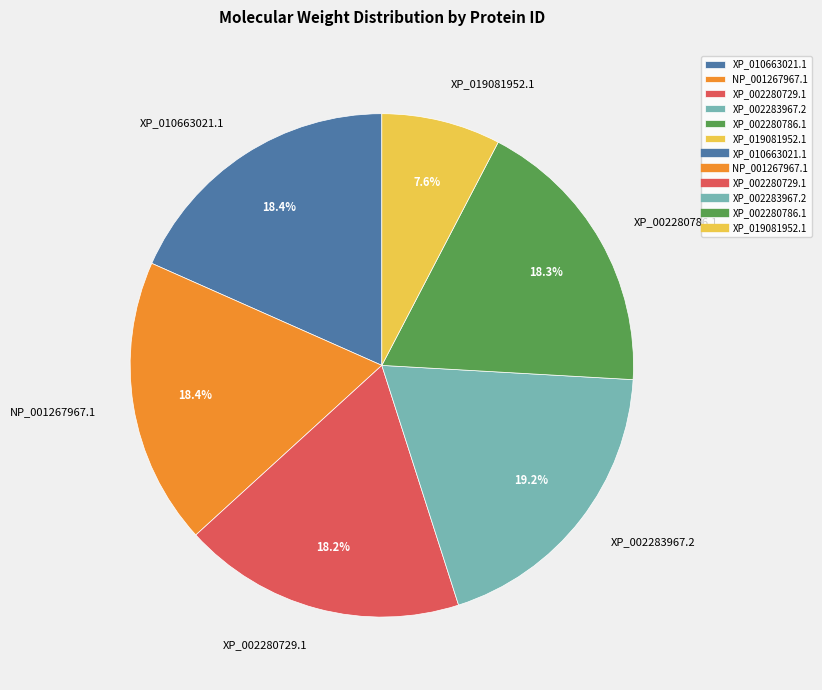

Combined, do XP_002280786.1 and XP_010663021.1 account for over 50%?

No